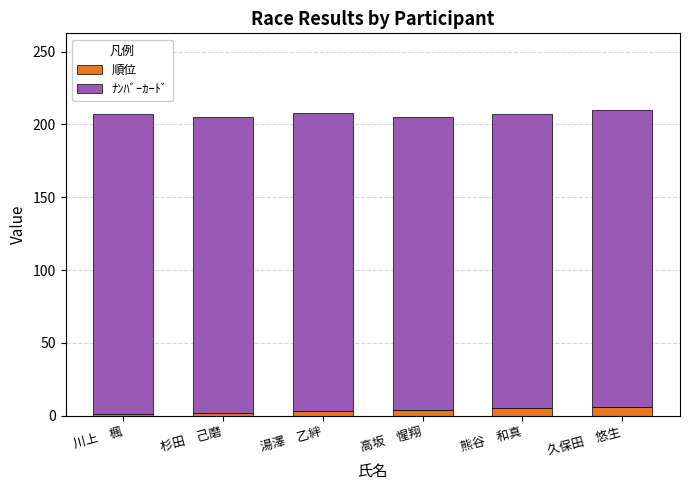

What is the highest value of the 順位 series?

6